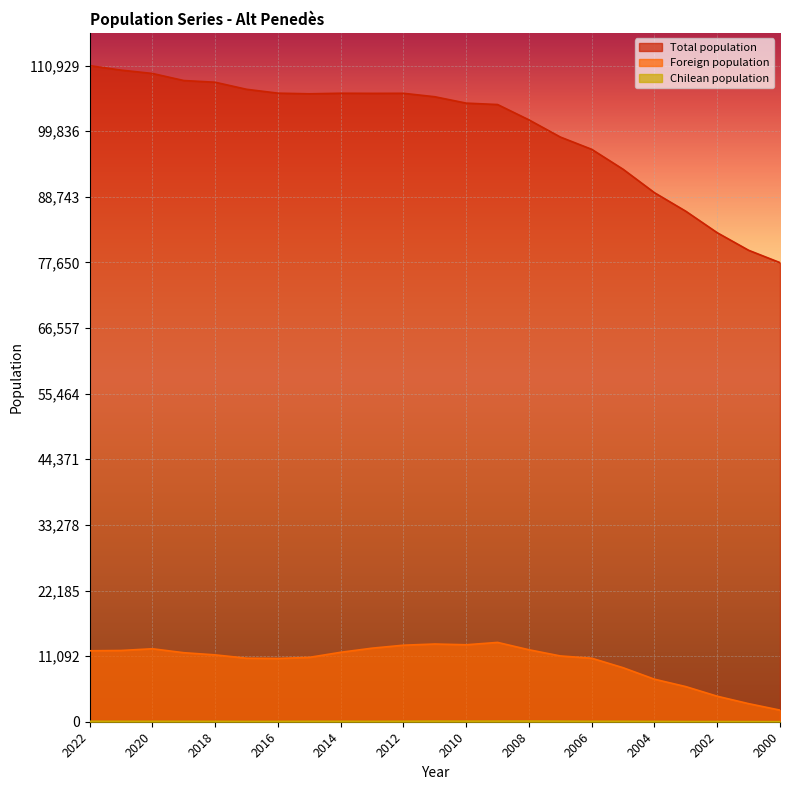

The Chilean population series shows 23 at 2001. True or false?

True